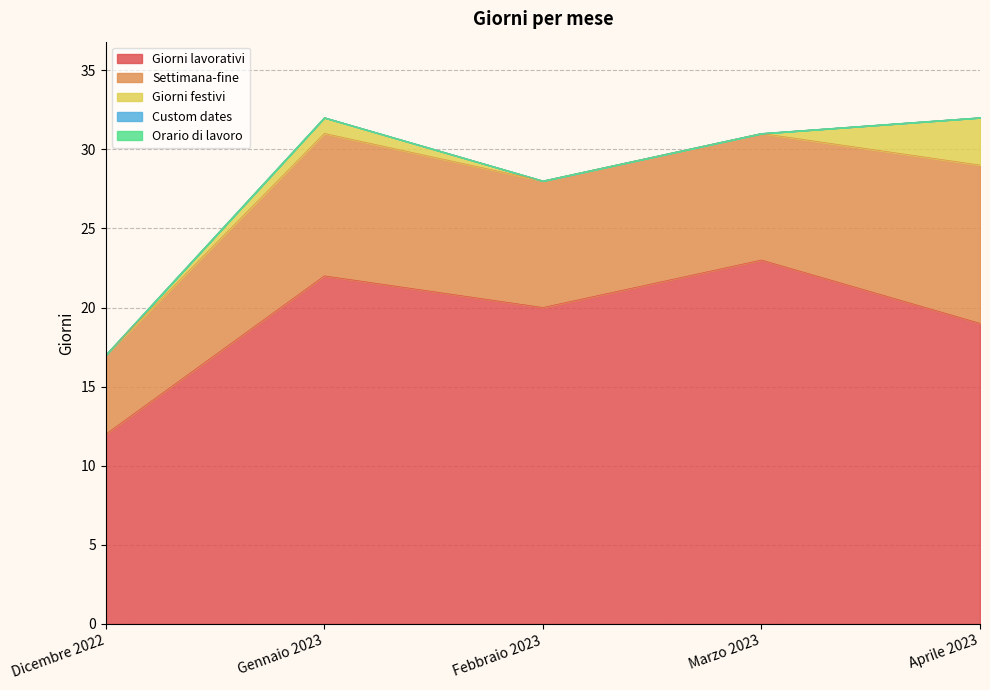

True or false: Settimana-fine and Giorni festivi intersect in this chart.

False